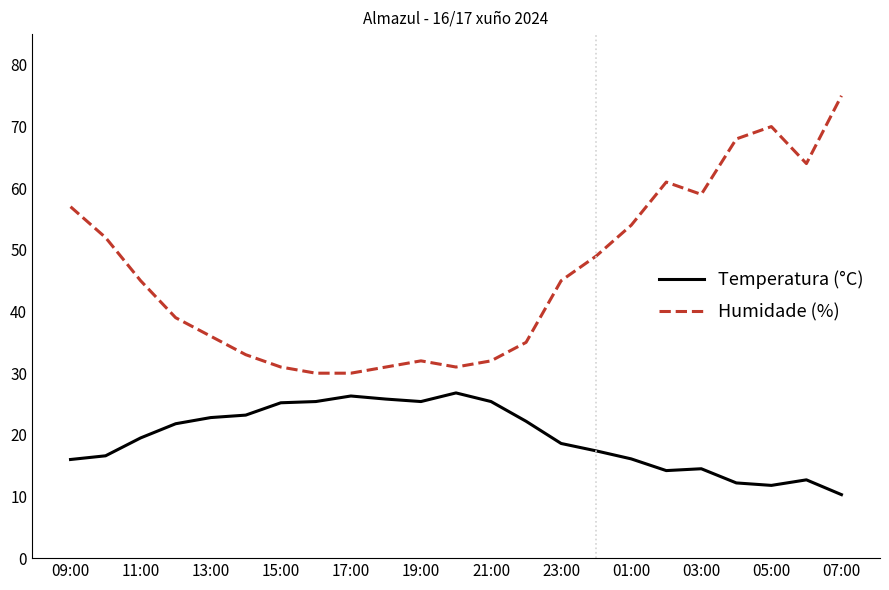

True or false: Temperatura (°C) and Humidade (%) intersect in this chart.

False